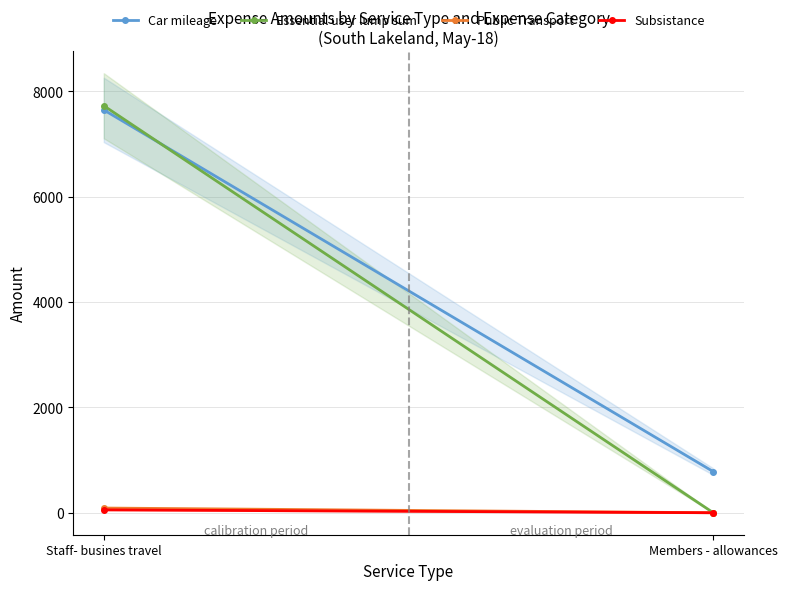

What position from the left is Staff- busines travel?

1